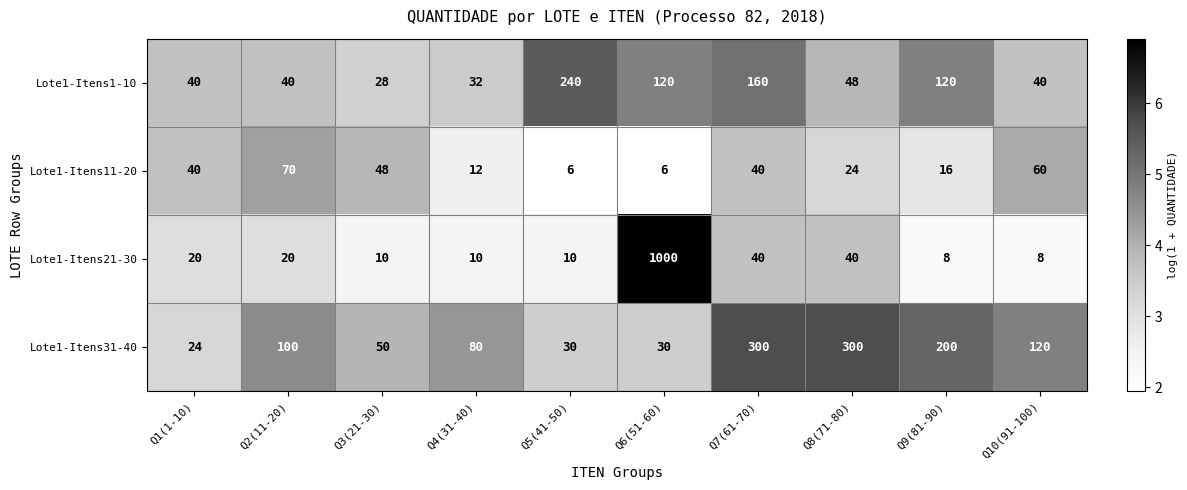

What is the sum of all Lote1-Itens11-20 values?

322